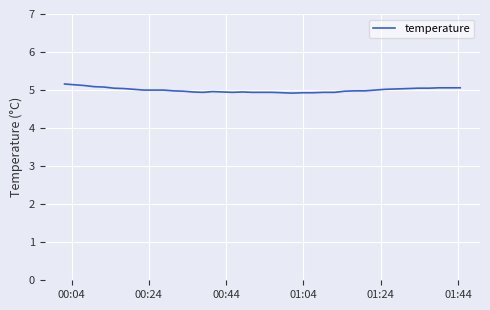

Does the chart display data point markers on the line(s)?

No